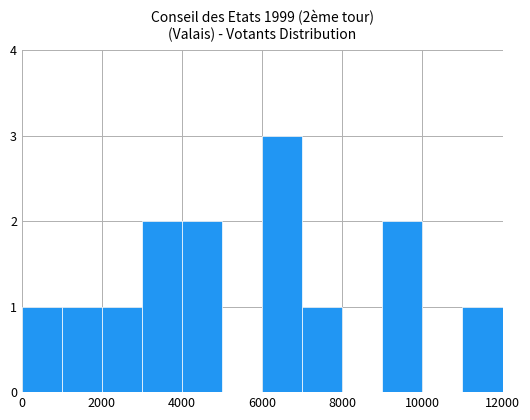

What is the greatest value displayed?

3